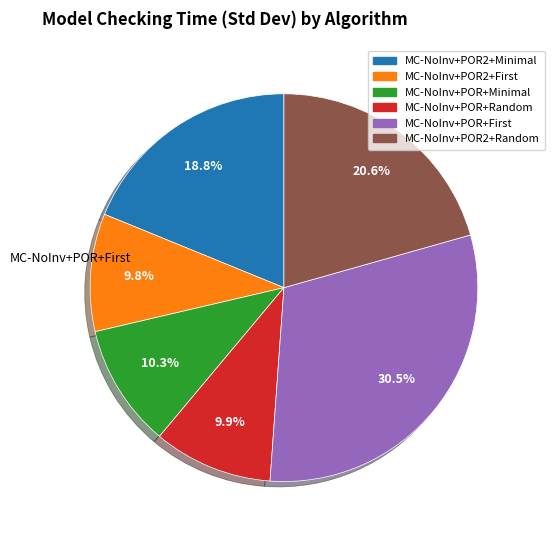

Does any single category account for the majority?

No